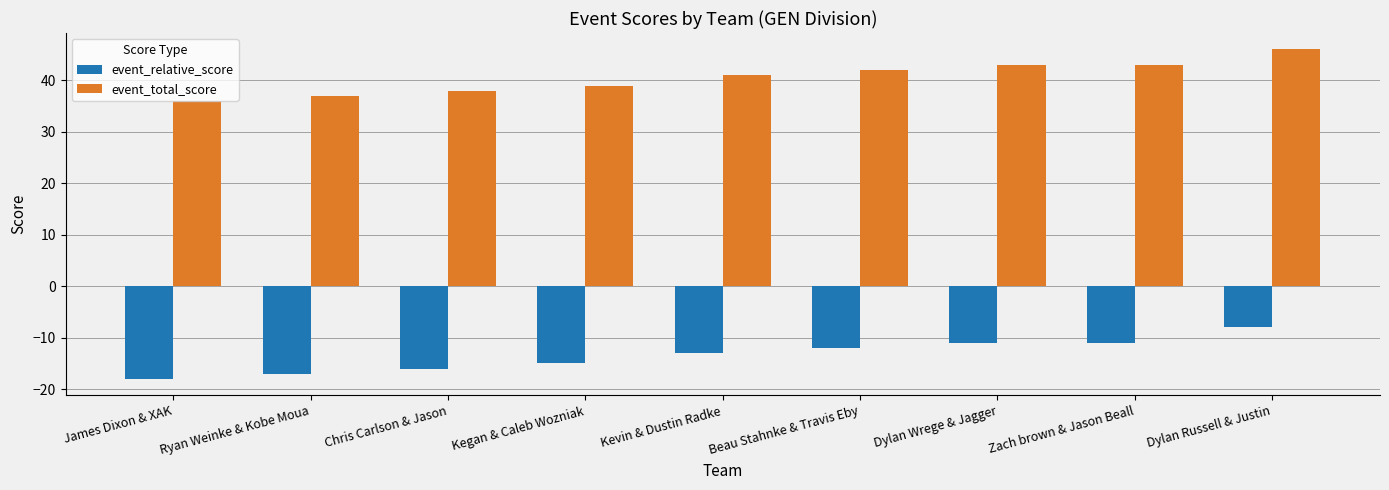

Rank the series by their average value, from lowest to highest.

event_relative_score, event_total_score